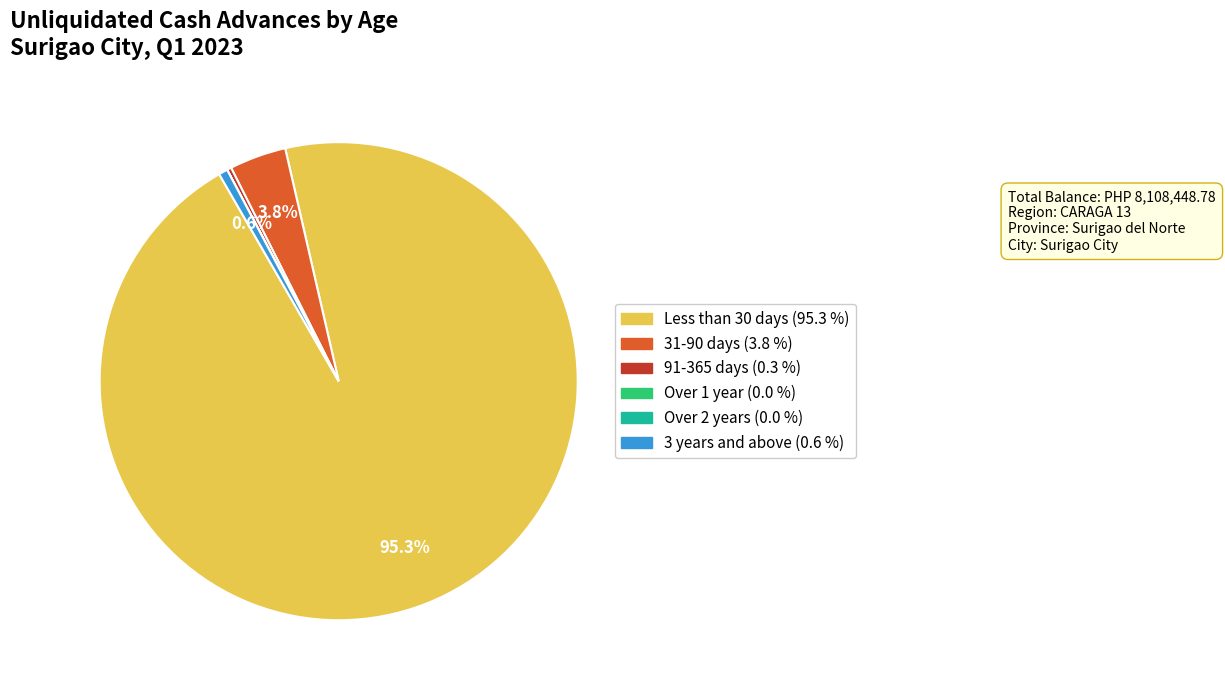

Which category accounts for the majority?

Less than 30 days